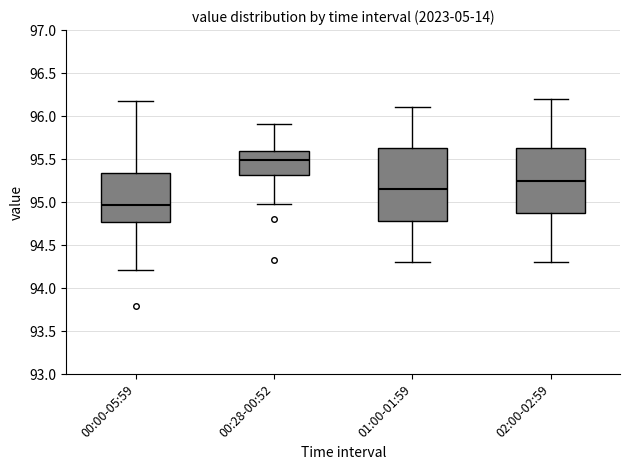

Where does the upper whisker of the box for 01:00-01:59 end on the y-axis? The values are not printed on the chart, so give them approximately, as read against the axis.

96.10